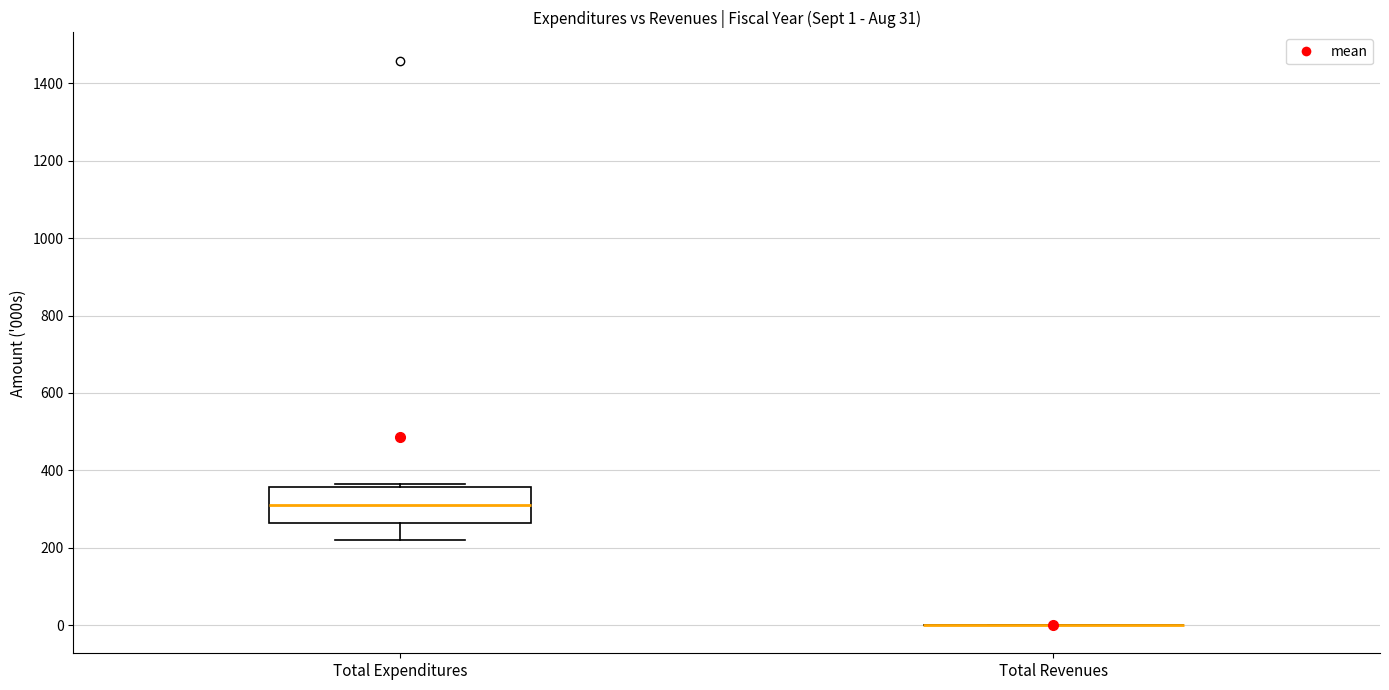

Comparing the boxes themselves (not the whiskers), which one is the tallest?

Total Expenditures